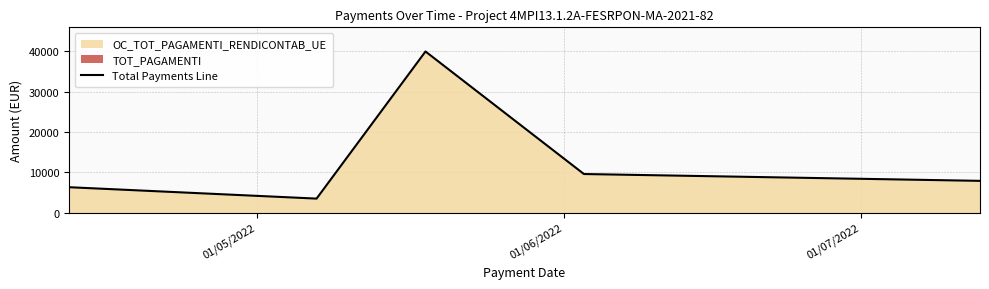

What is the greatest value displayed?

39975.0